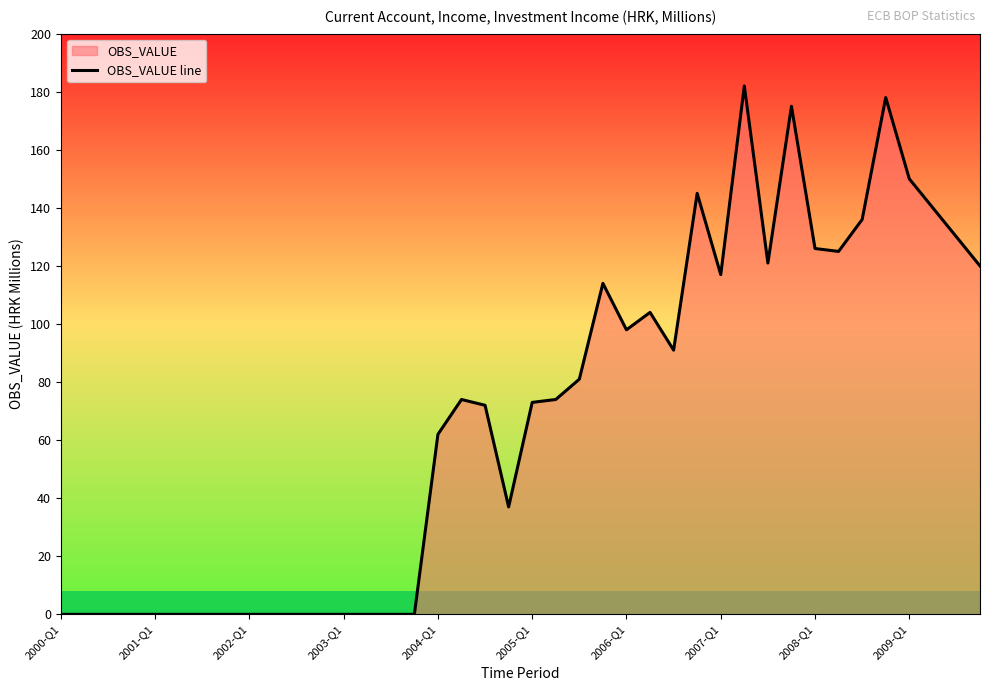

What is the maximum value shown in the chart?

182